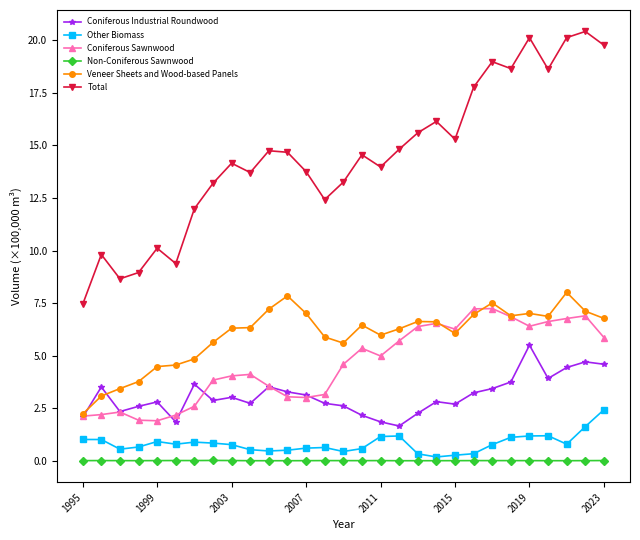

True or false: Non-Coniferous Sawnwood and Total cross at least once.

False